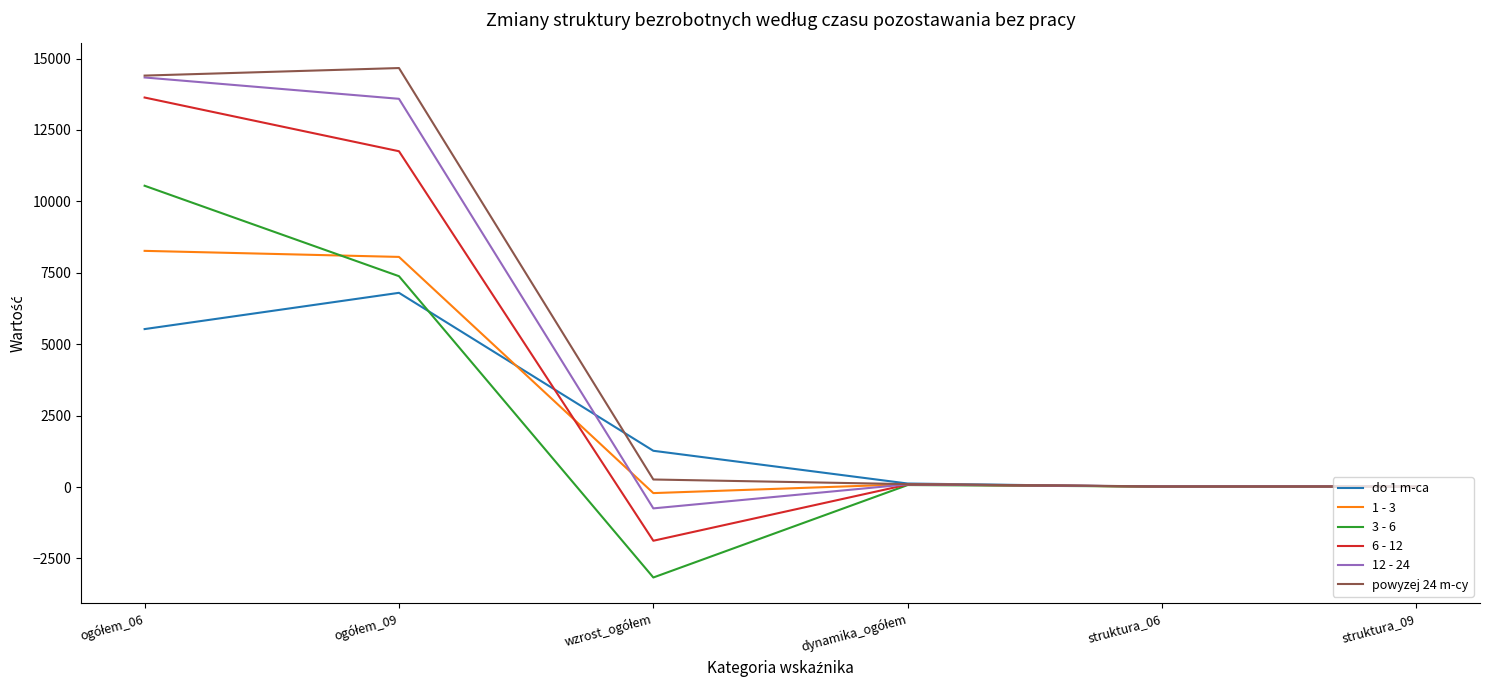

What is the difference between the maximum and minimum values in the powyzej 24 m-cy series?

14644.4